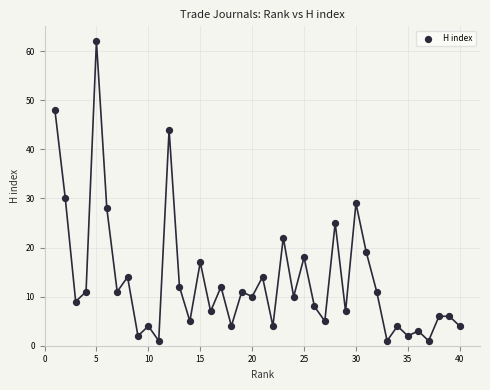

What Y value in the scatter plot is closest to 31?

30